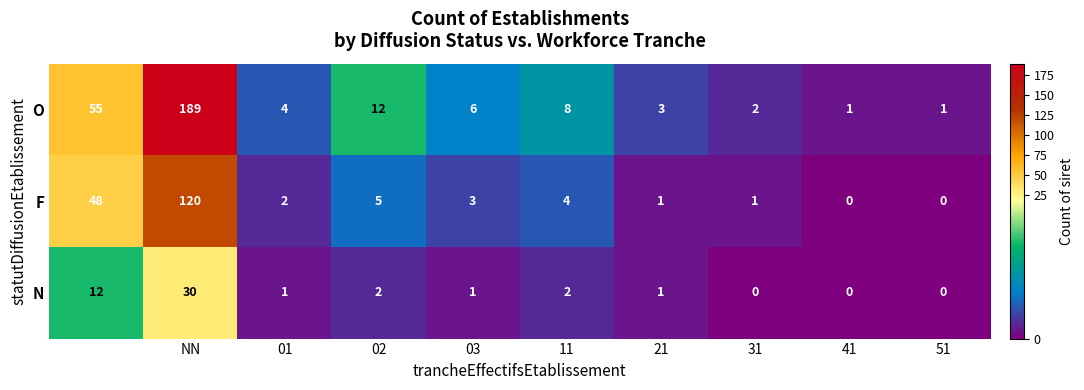

Rank the series by their maximum value, from highest to lowest.

O, F, N